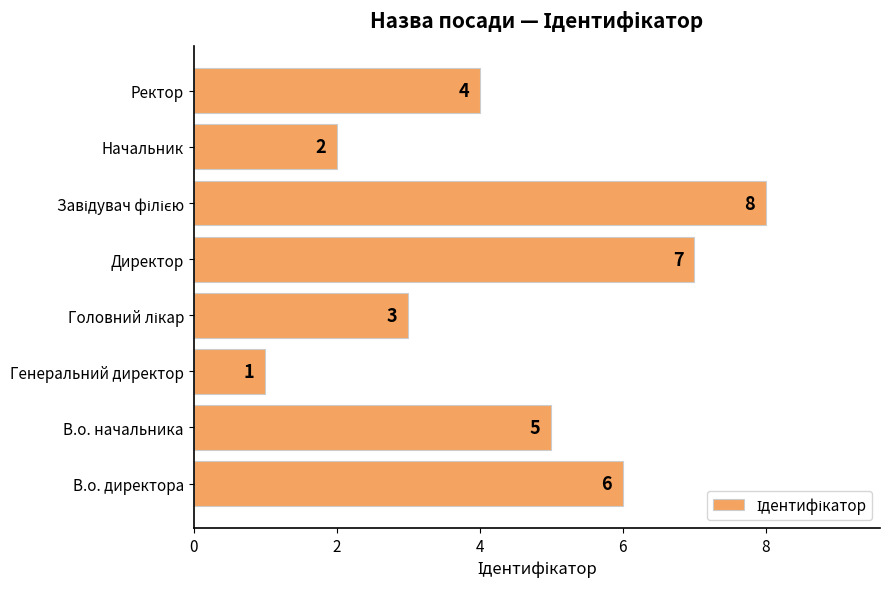

What is the maximum value shown in the chart?

8